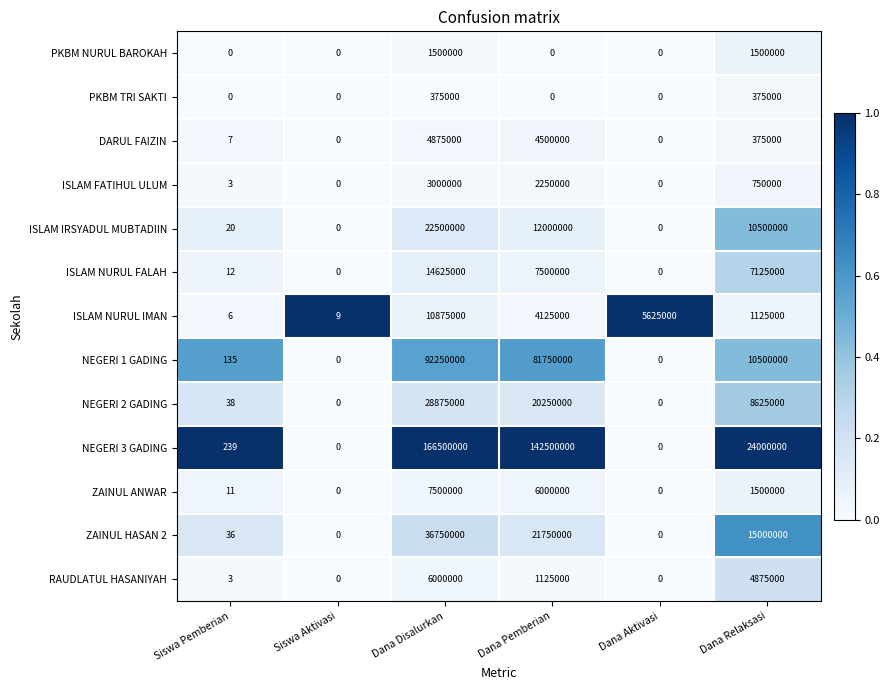

Rank the series at Dana Disalurkan from lowest to highest value.

PKBM TRI SAKTI, PKBM NURUL BAROKAH, ISLAM FATIHUL ULUM, DARUL FAIZIN, RAUDLATUL HASANIYAH, ZAINUL ANWAR, ISLAM NURUL IMAN, ISLAM NURUL FALAH, ISLAM IRSYADUL MUBTADIIN, NEGERI 2 GADING, ZAINUL HASAN 2, NEGERI 1 GADING, NEGERI 3 GADING